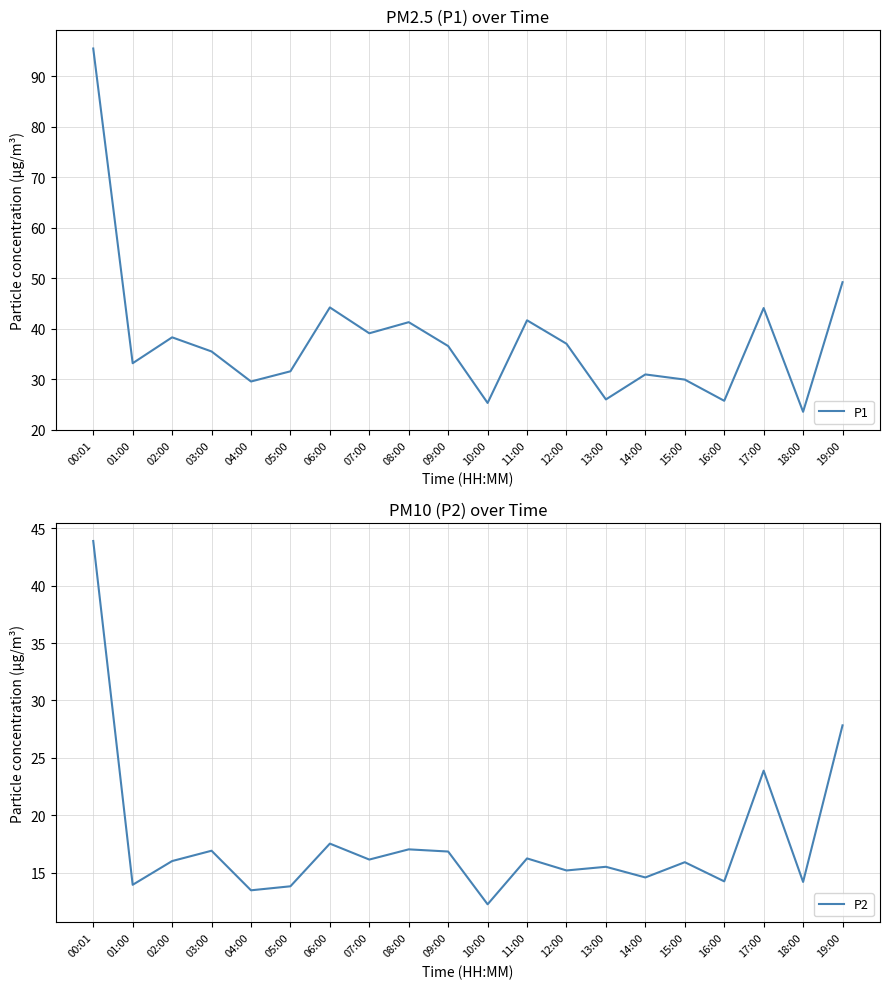

What is the greatest value displayed?

95.5